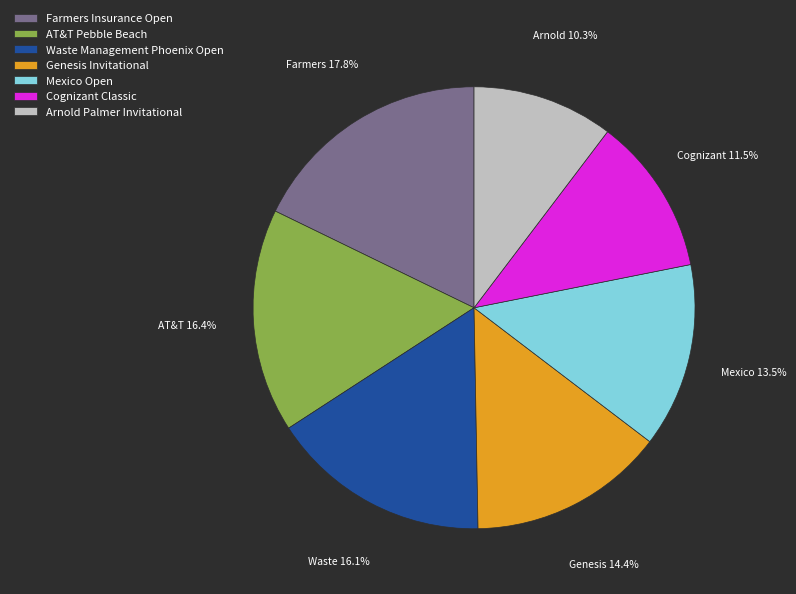

Combined, what portion of the pie is Genesis Invitational and Arnold Palmer Invitational?

24.7%